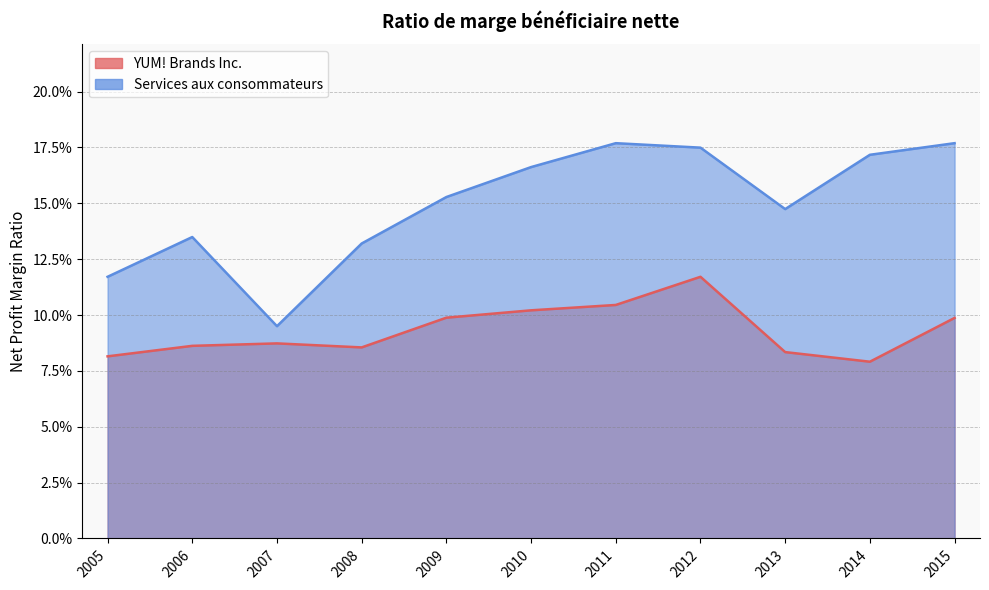

How many YUM! Brands Inc. values are between 0 and 1?

11